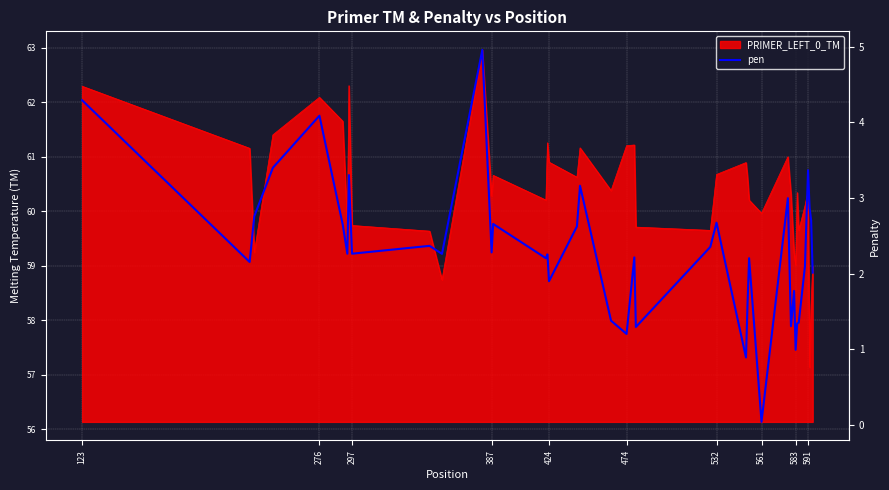

How many data points are less than 2?

12